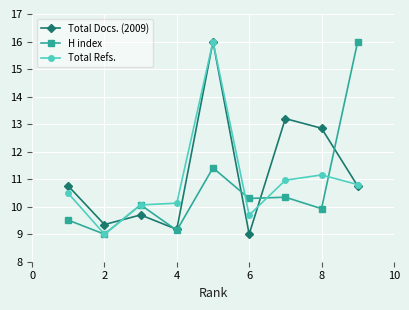

What is the sum of all Total Refs. values?

98.3